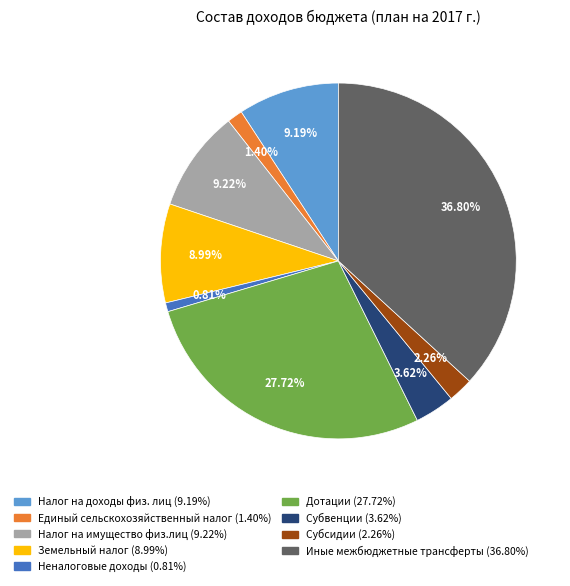

The Неналоговые доходы slice represents 1% of the pie. True or false?

True